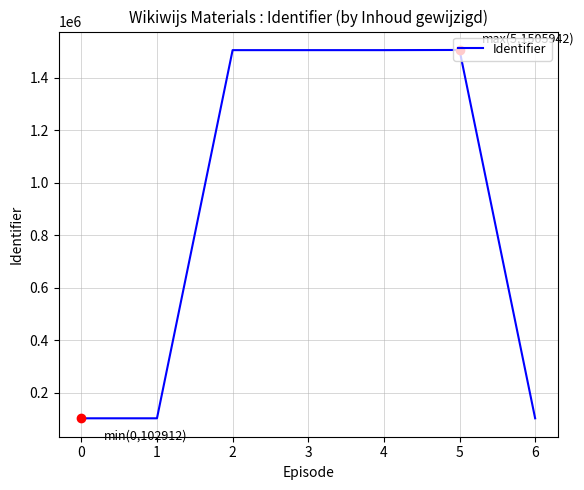

Which has a higher value, 1 or 3?

3